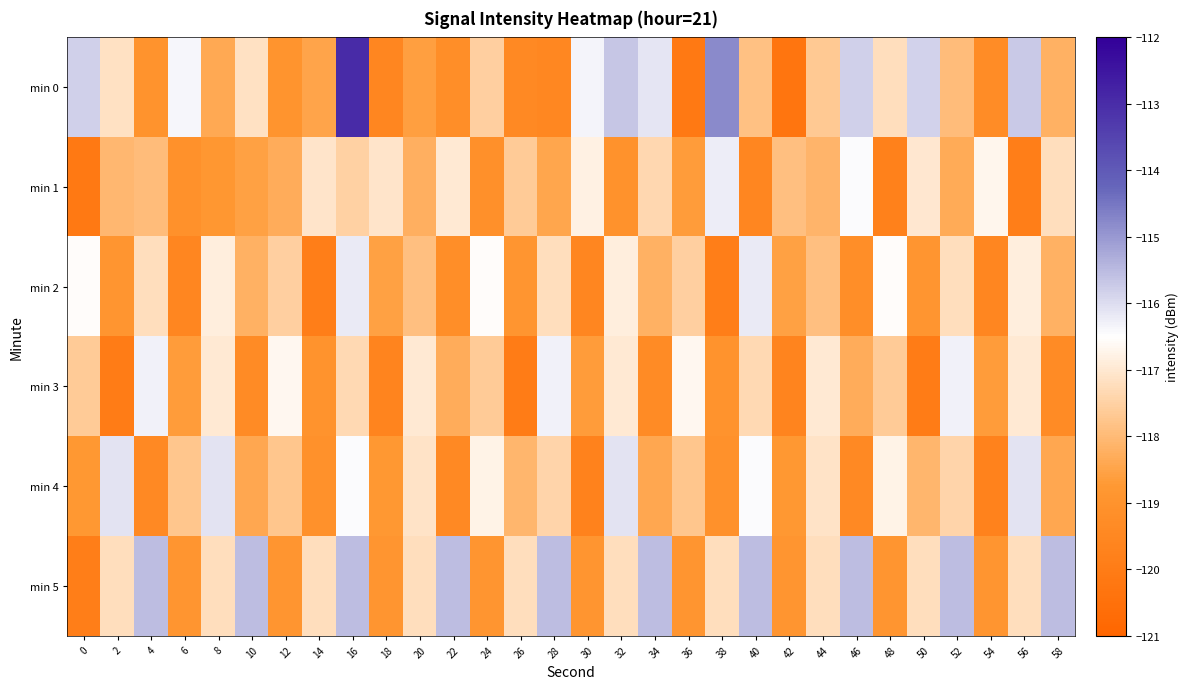

At which category is the sum across all series the highest?

16